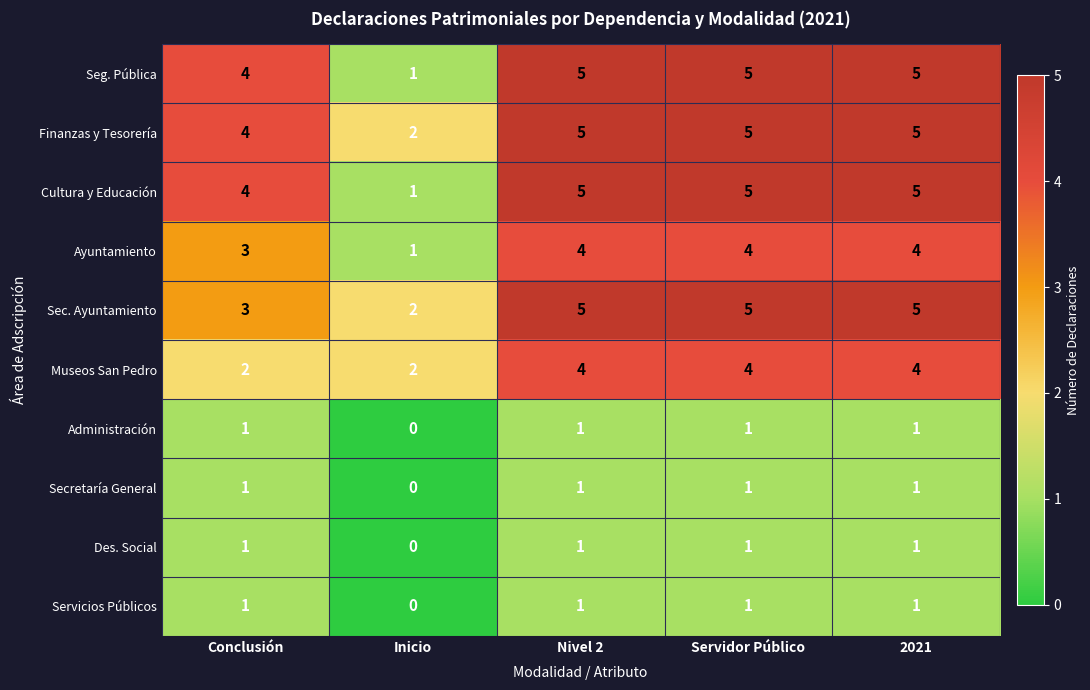

The value of Cultura y Educación at Inicio is 2. True or false?

False